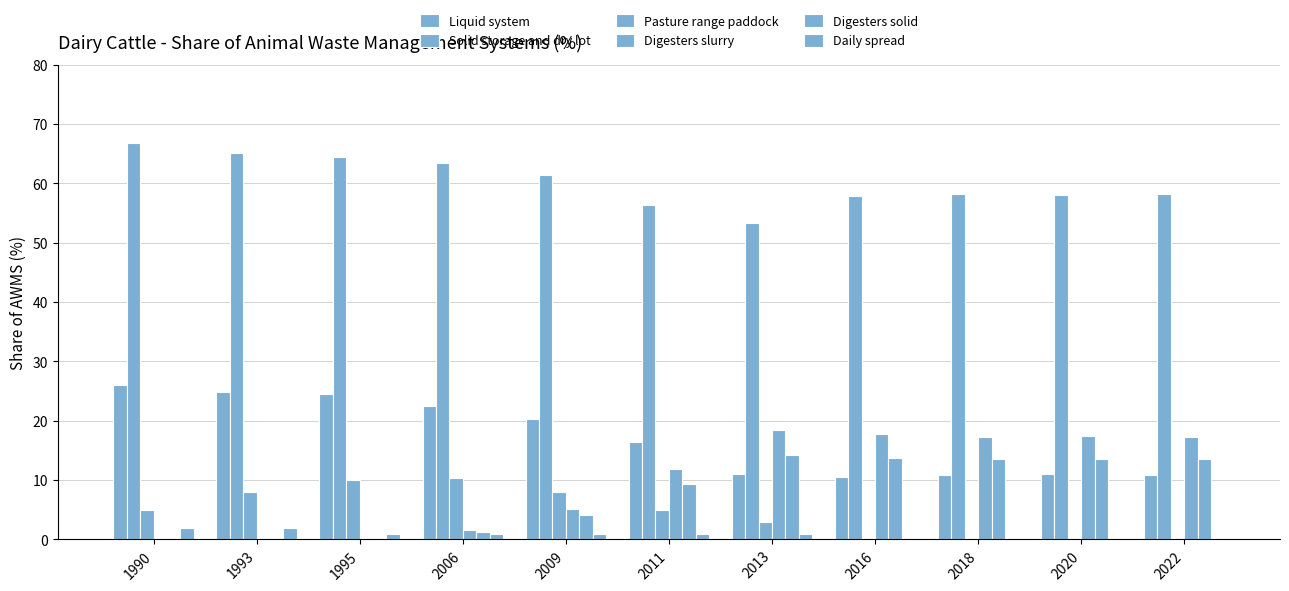

True or false: Solid storage and dry lot has a value of 57.8 at 2016.

True